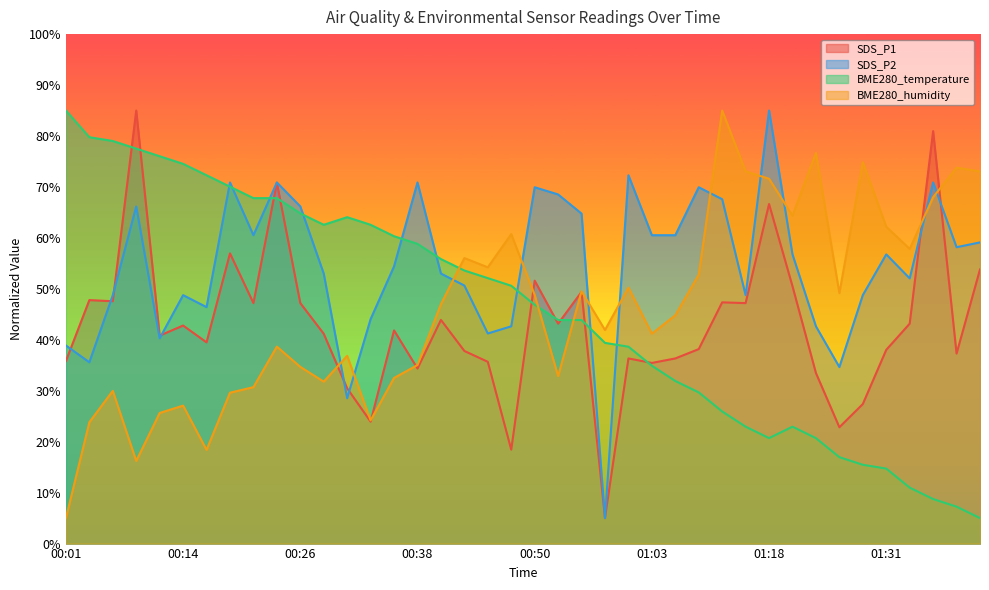

What position from the left is 01:15?

30